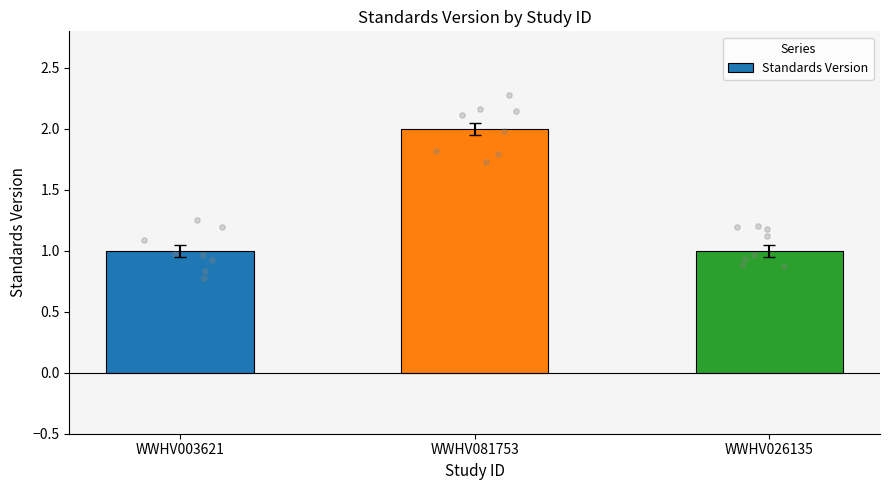

What is the change in value from WWHV003621 to WWHV081753?

+1